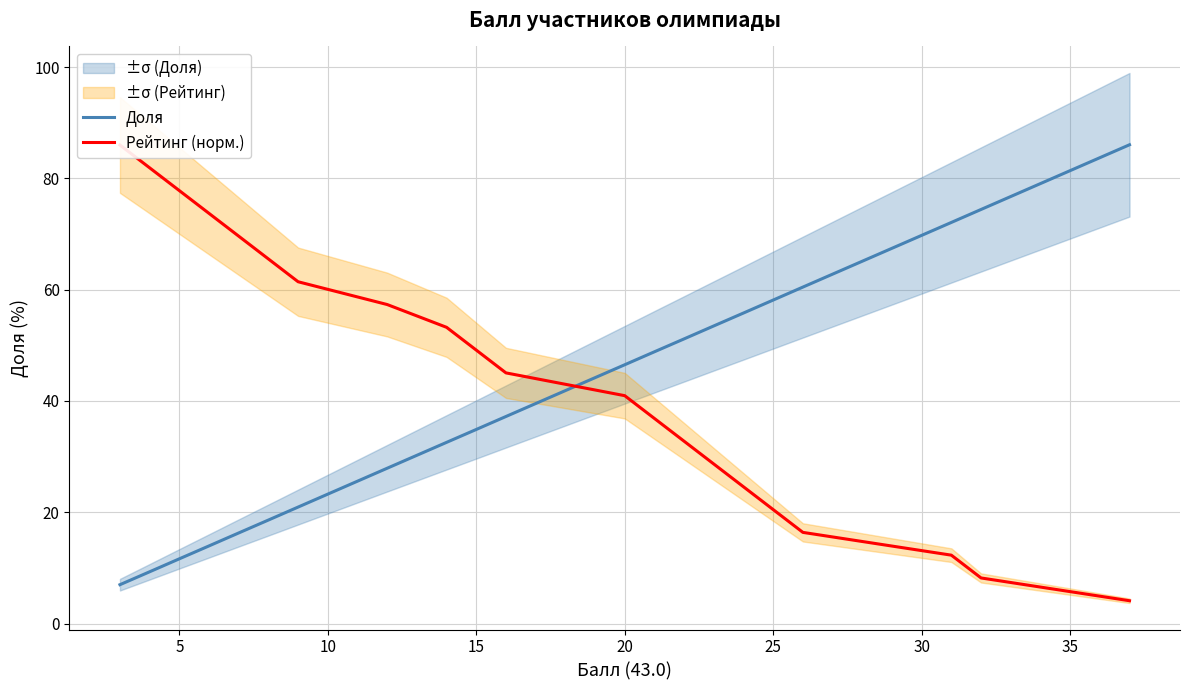

What is the smallest value displayed?

4.1